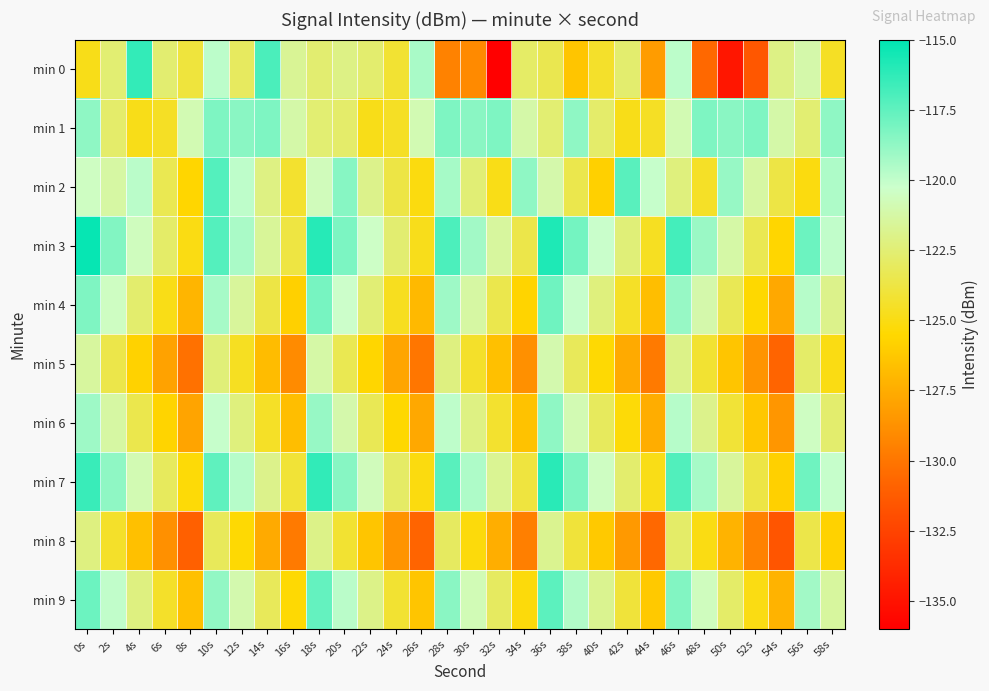

Reading left to right, what are all the values shown in this chart?

min 0: 0s=-124.9	2s=-122.6	4s=-116.3	6s=-122.6	8s=-123.9	10s=-119.8	12s=-123.1	14s=-117.0	16s=-121.7	18s=-122.6	20s=-122.1	22s=-122.6	24s=-124.2	26s=-119.4	28s=-129.4	30s=-129.1	32s=-136.0	34s=-122.9	36s=-123.4	38s=-126.4	40s=-124.4	42s=-122.7	44s=-128.3	46s=-119.9	48s=-130.7	50s=-134.8	52s=-131.5	54s=-122.1	56s=-121.1	58s=-124.6
min 1: 0s=-118.7	2s=-122.8	4s=-124.9	6s=-124.5	8s=-120.9	10s=-118.3	12s=-118.6	14s=-118.3	16s=-121.2	18s=-122.6	20s=-122.8	22s=-124.9	24s=-124.5	26s=-120.9	28s=-118.3	30s=-118.6	32s=-118.3	34s=-121.2	36s=-122.6	38s=-118.7	40s=-122.8	42s=-124.9	44s=-124.5	46s=-120.9	48s=-118.3	50s=-118.6	52s=-118.3	54s=-121.2	56s=-122.6	58s=-118.7
min 2: 0s=-120.5	2s=-121.3	4s=-119.8	6s=-123.4	8s=-125.6	10s=-117.2	12s=-119.9	14s=-122.1	16s=-124.3	18s=-120.7	20s=-118.5	22s=-121.9	24s=-123.7	26s=-125.1	28s=-119.3	30s=-122.5	32s=-124.9	34s=-118.7	36s=-121.1	38s=-123.5	40s=-125.9	42s=-117.3	44s=-120.1	46s=-122.3	48s=-124.5	50s=-118.9	52s=-121.3	54s=-123.7	56s=-125.1	58s=-119.5
min 3: 0s=-115.2	2s=-118.4	4s=-120.6	6s=-122.8	8s=-125.0	10s=-117.2	12s=-119.4	14s=-121.6	16s=-123.8	18s=-116.0	20s=-118.2	22s=-120.4	24s=-122.6	26s=-124.8	28s=-117.0	30s=-119.2	32s=-121.4	34s=-123.6	36s=-115.8	38s=-118.0	40s=-120.2	42s=-122.4	44s=-124.6	46s=-116.8	48s=-119.0	50s=-121.2	52s=-123.4	54s=-125.6	56s=-117.8	58s=-120.0
min 4: 0s=-118.3	2s=-120.5	4s=-122.7	6s=-124.9	8s=-127.1	10s=-119.3	12s=-121.5	14s=-123.7	16s=-125.9	18s=-118.1	20s=-120.3	22s=-122.5	24s=-124.7	26s=-126.9	28s=-119.1	30s=-121.3	32s=-123.5	34s=-125.7	36s=-117.9	38s=-120.1	40s=-122.3	42s=-124.5	44s=-126.7	46s=-118.9	48s=-121.1	50s=-123.3	52s=-125.5	54s=-127.7	56s=-119.7	58s=-121.9
min 5: 0s=-121.4	2s=-123.6	4s=-125.8	6s=-128.0	8s=-130.2	10s=-122.4	12s=-124.6	14s=-126.8	16s=-129.0	18s=-121.2	20s=-123.4	22s=-125.6	24s=-127.8	26s=-130.0	28s=-122.2	30s=-124.4	32s=-126.6	34s=-128.8	36s=-121.0	38s=-123.2	40s=-125.4	42s=-127.6	44s=-129.8	46s=-122.0	48s=-124.2	50s=-126.4	52s=-128.6	54s=-130.8	56s=-122.8	58s=-125.0
min 6: 0s=-119.1	2s=-121.3	4s=-123.5	6s=-125.7	8s=-127.9	10s=-120.1	12s=-122.3	14s=-124.5	16s=-126.7	18s=-118.9	20s=-121.1	22s=-123.3	24s=-125.5	26s=-127.7	28s=-119.9	30s=-122.1	32s=-124.3	34s=-126.5	36s=-118.7	38s=-120.9	40s=-123.1	42s=-125.3	44s=-127.5	46s=-119.7	48s=-121.9	50s=-124.1	52s=-126.3	54s=-128.5	56s=-120.5	58s=-122.7
min 7: 0s=-116.5	2s=-118.7	4s=-120.9	6s=-123.1	8s=-125.3	10s=-117.5	12s=-119.7	14s=-121.9	16s=-124.1	18s=-116.3	20s=-118.5	22s=-120.7	24s=-122.9	26s=-125.1	28s=-117.3	30s=-119.5	32s=-121.7	34s=-123.9	36s=-116.1	38s=-118.3	40s=-120.5	42s=-122.7	44s=-124.9	46s=-117.1	48s=-119.3	50s=-121.5	52s=-123.7	54s=-125.9	56s=-117.9	58s=-120.1
min 8: 0s=-122.2	2s=-124.4	4s=-126.6	6s=-128.8	8s=-131.0	10s=-123.2	12s=-125.4	14s=-127.6	16s=-129.8	18s=-122.0	20s=-124.2	22s=-126.4	24s=-128.6	26s=-130.8	28s=-123.0	30s=-125.2	32s=-127.4	34s=-129.6	36s=-121.8	38s=-124.0	40s=-126.2	42s=-128.4	44s=-130.6	46s=-122.8	48s=-125.0	50s=-127.2	52s=-129.4	54s=-131.6	56s=-123.6	58s=-125.8
min 9: 0s=-117.8	2s=-120.0	4s=-122.2	6s=-124.4	8s=-126.6	10s=-118.8	12s=-121.0	14s=-123.2	16s=-125.4	18s=-117.6	20s=-119.8	22s=-122.0	24s=-124.2	26s=-126.4	28s=-118.6	30s=-120.8	32s=-123.0	34s=-125.2	36s=-117.4	38s=-119.6	40s=-121.8	42s=-124.0	44s=-126.2	46s=-118.4	48s=-120.6	50s=-122.8	52s=-125.0	54s=-127.2	56s=-119.2	58s=-121.4